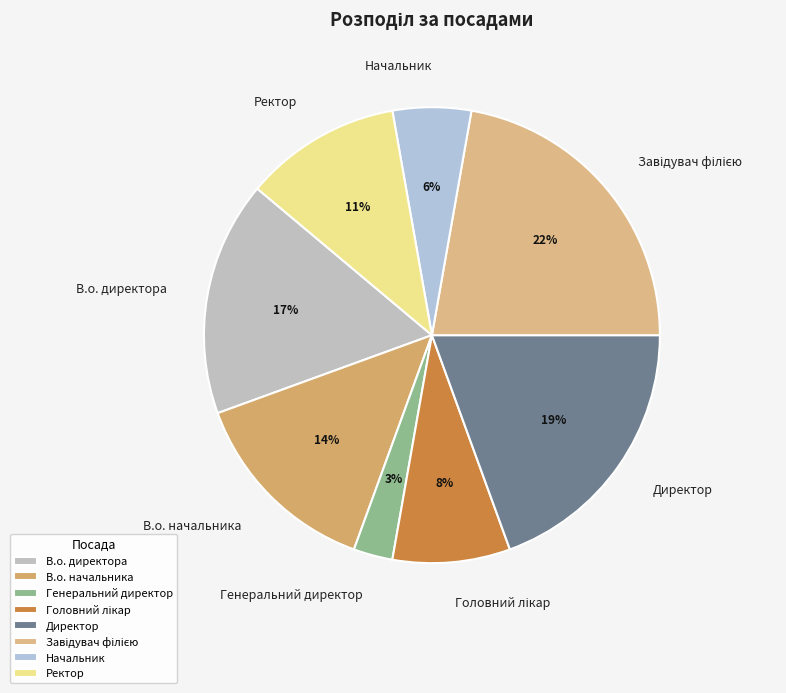

Is it true that В.о. начальника is 24% of the pie?

False